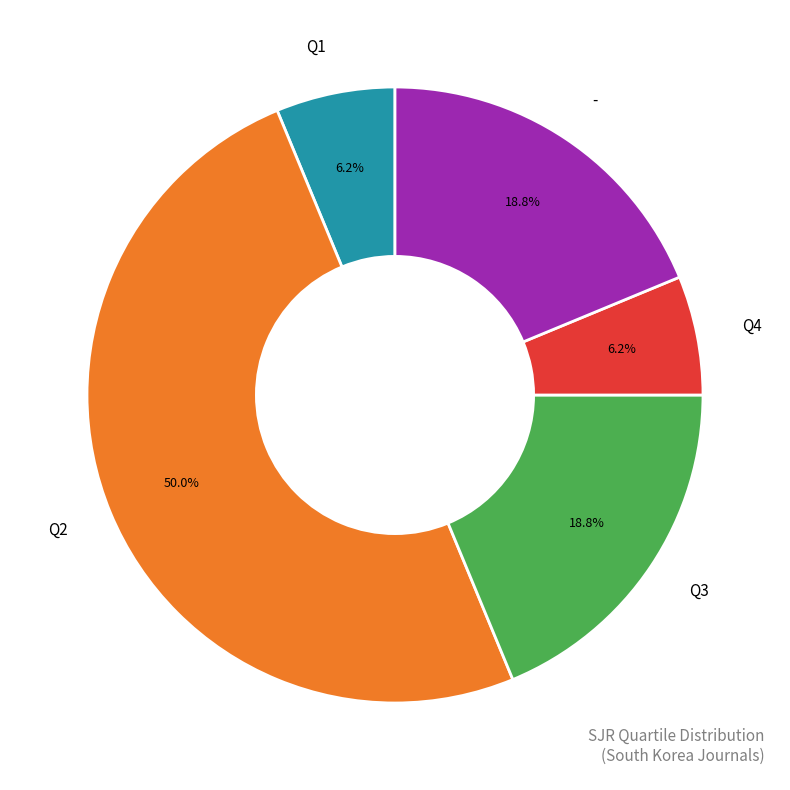

Do - and Q3 together represent more than half of the pie?

No